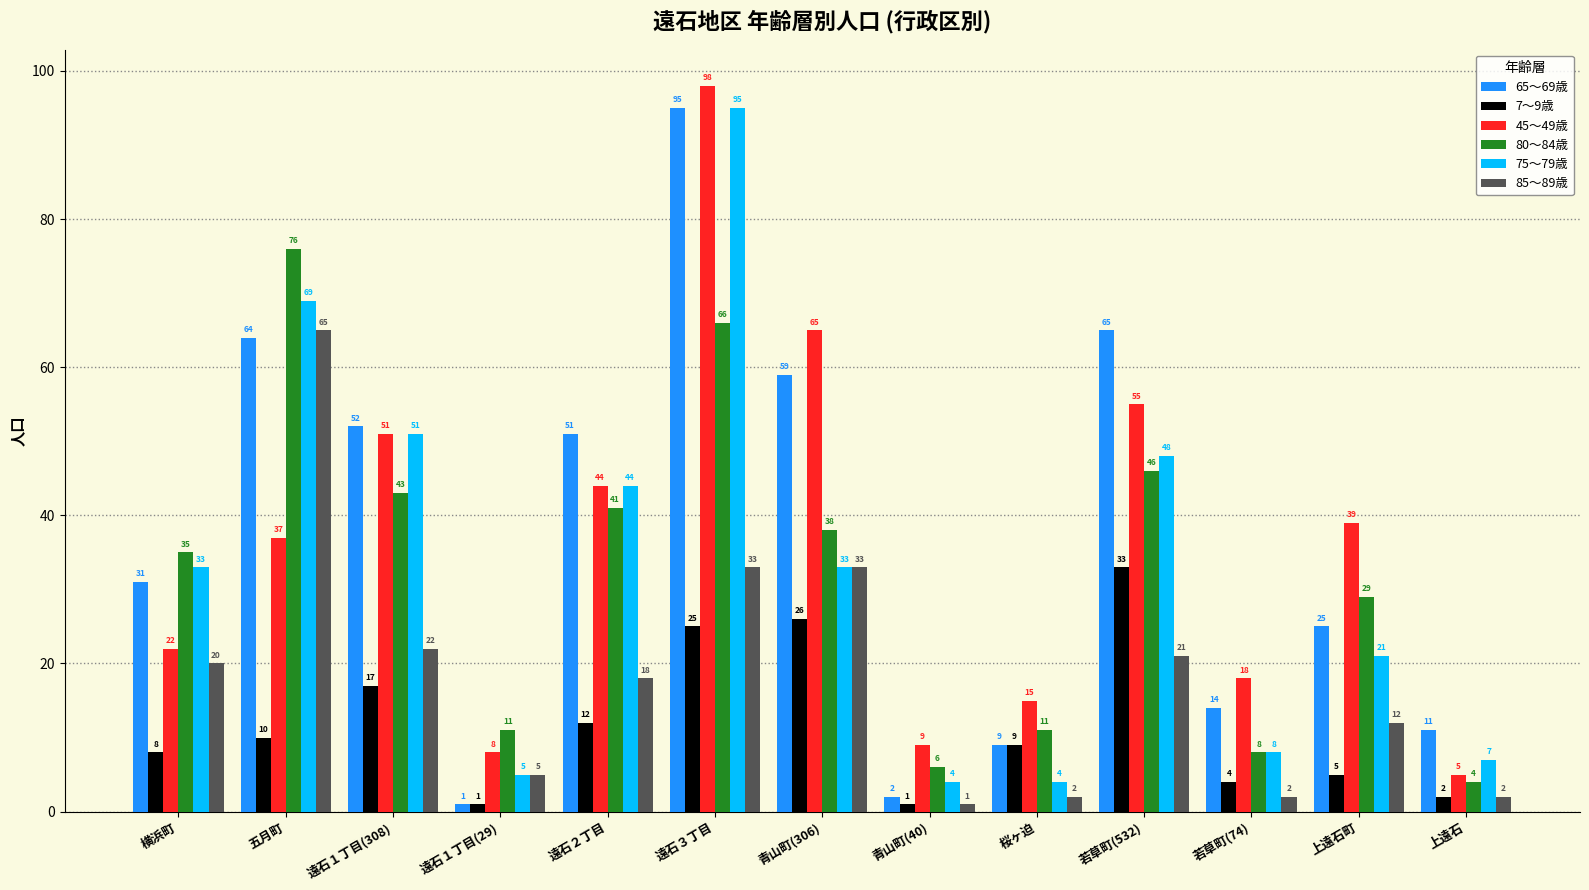

What are all the series names shown in the legend?

65〜69歳, 7〜9歳, 45〜49歳, 80〜84歳, 75〜79歳, 85〜89歳